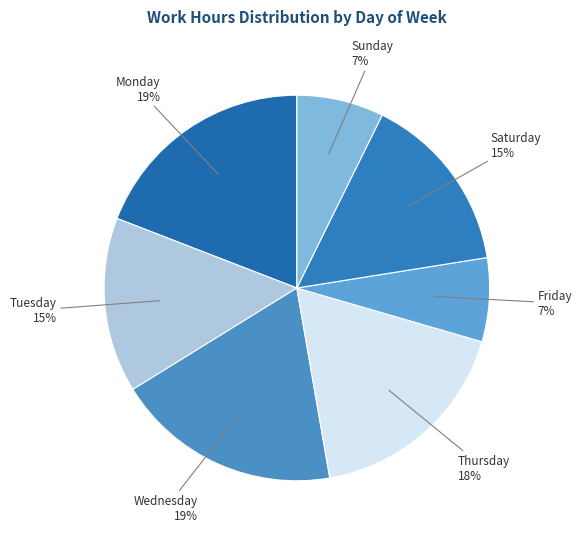

Does any single category account for the majority?

No